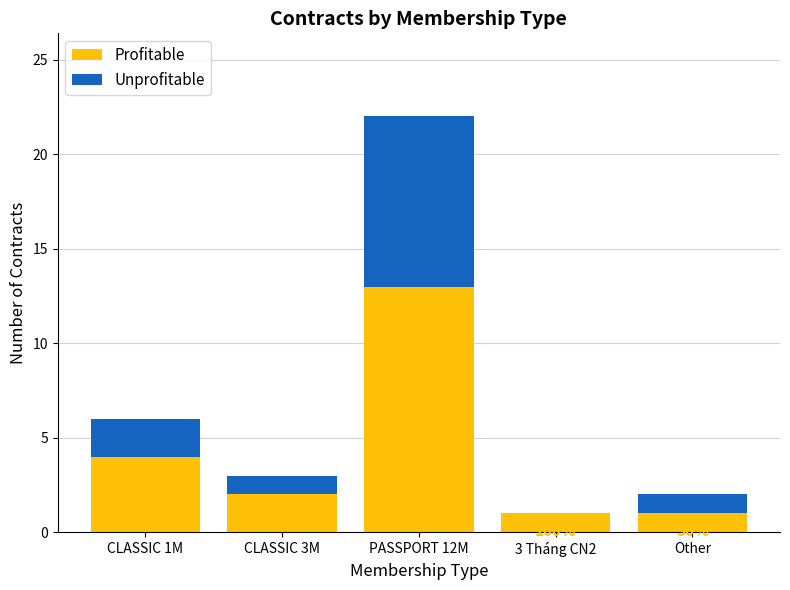

At Other, list the series in order from smallest to largest.

Profitable, Unprofitable